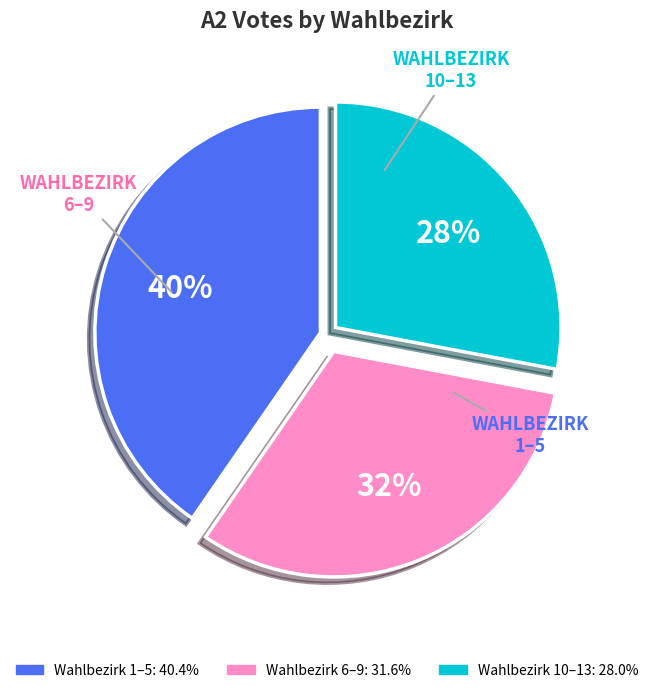

Is there any slice that represents more than half of the pie?

No